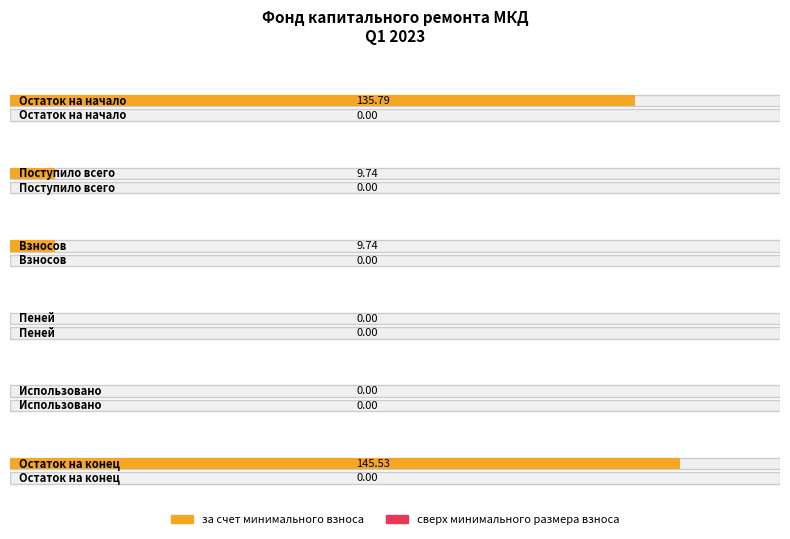

Reading left to right, transcribe all the data shown in this chart.

за счет минимального взноса: 135.8	9.7	9.7	0.0	0.0	145.5
сверх минимального размера взноса: 0.0	0.0	0.0	0.0	0.0	0.0